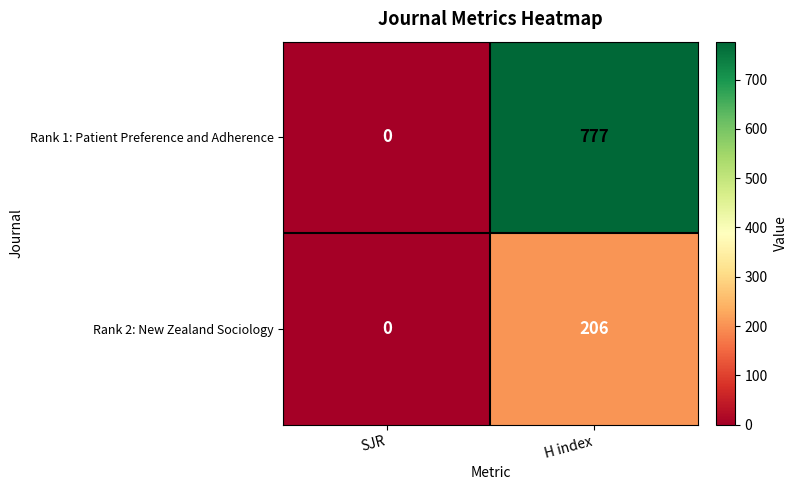

At which category does the chart reach its peak across all series?

H index